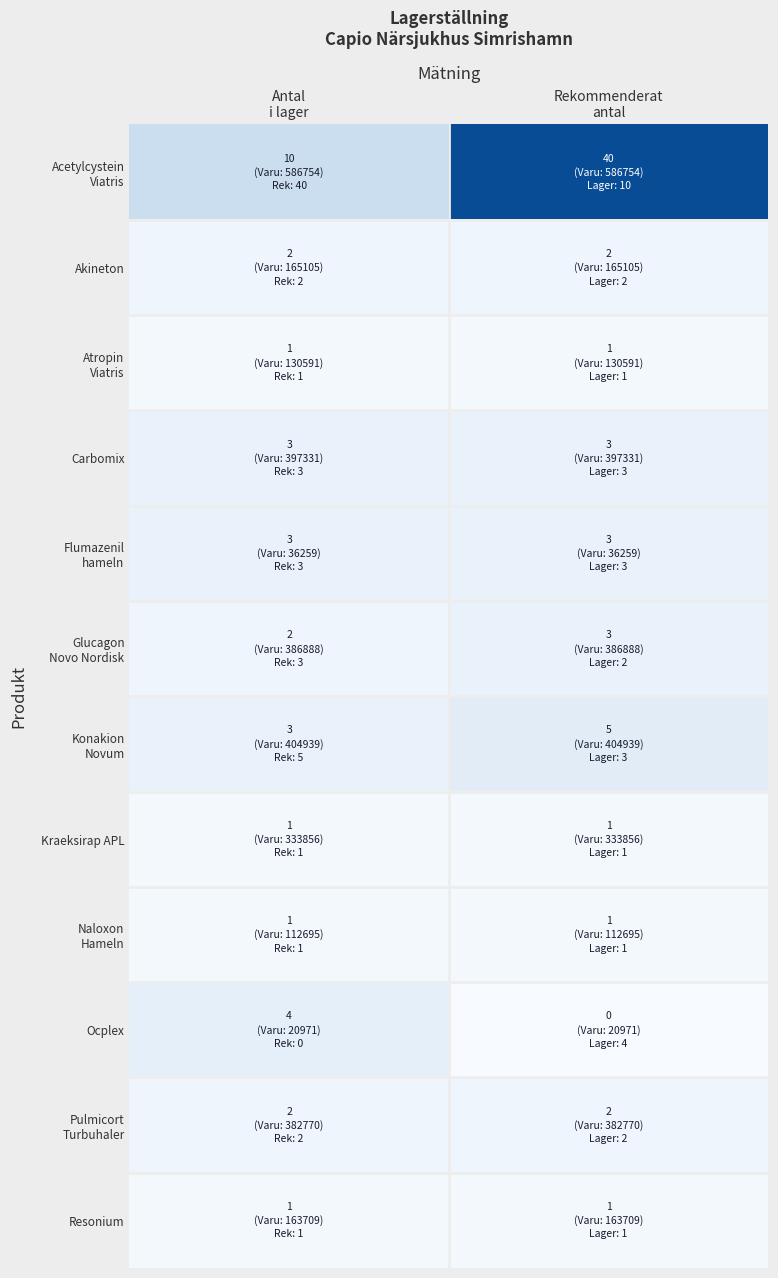

What is the maximum value shown in the chart?

40